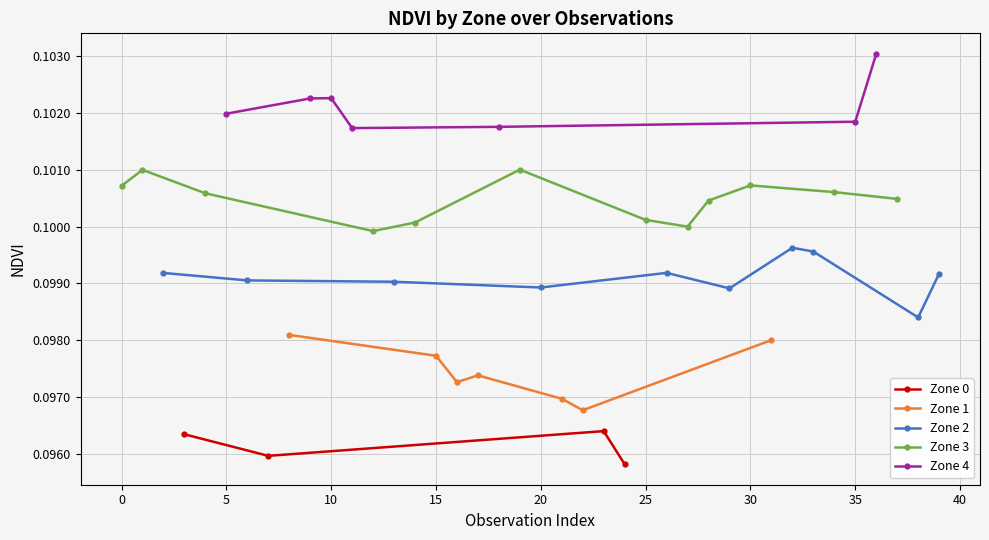

Count the Zone 0 values in the range 0 to 1.

4